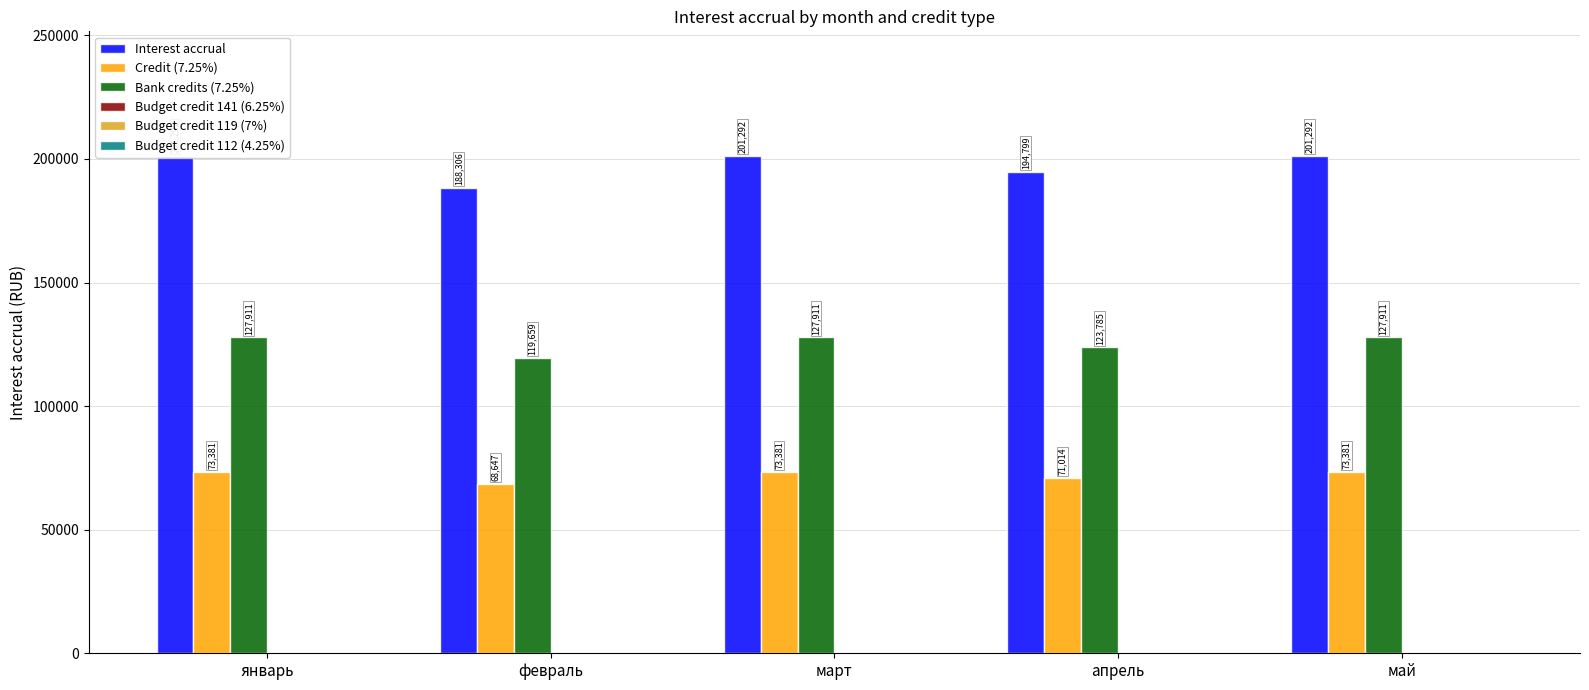

What are all the series names shown in the legend?

Interest accrual, Credit (7.25%), Bank credits (7.25%), Budget credit 141 (6.25%), Budget credit 119 (7%), Budget credit 112 (4.25%)